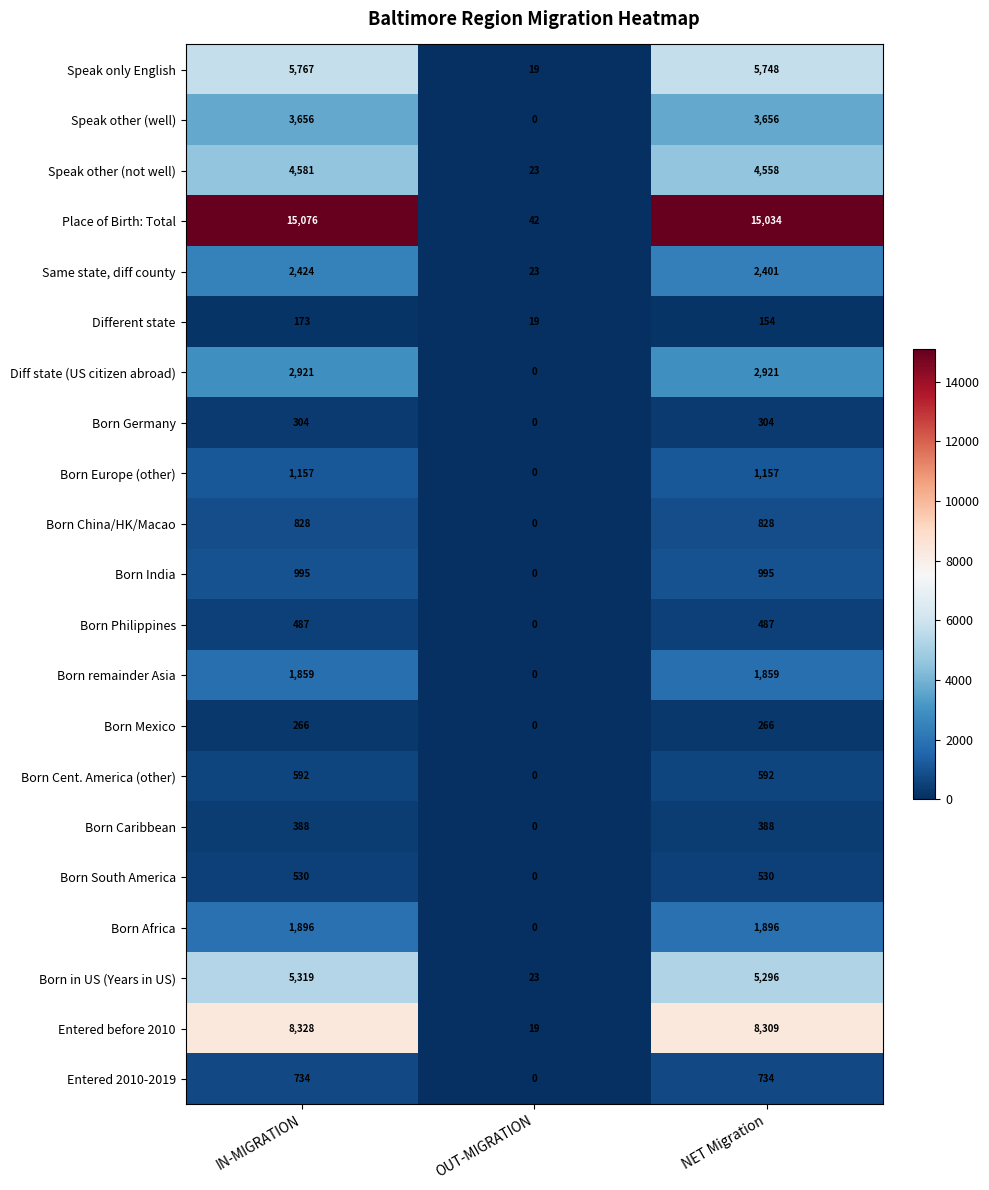

At which category does the chart reach its peak across all series?

IN-MIGRATION